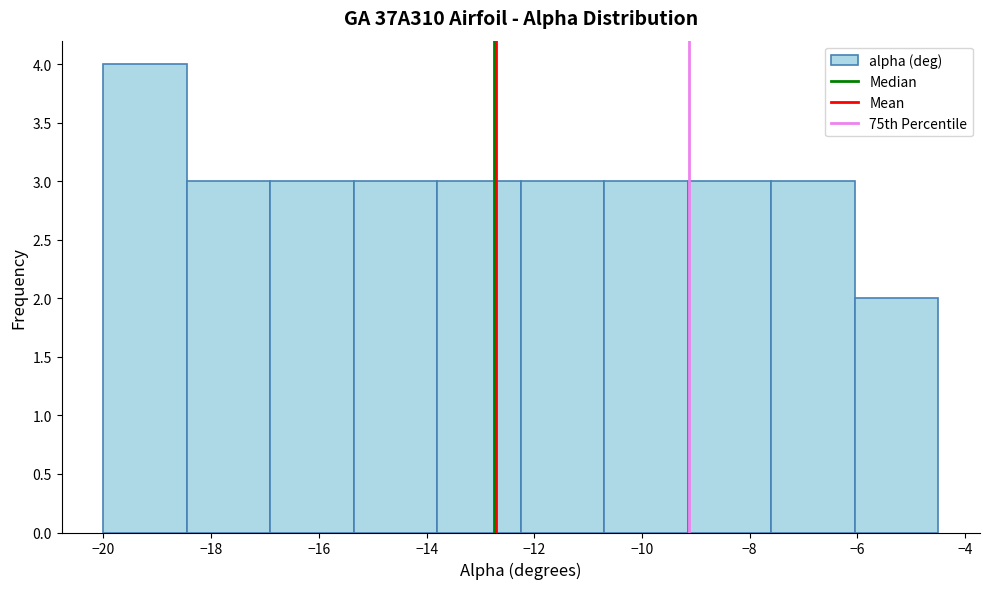

What is the height of the bar covering -7.60 to -6.05 on the x-axis? Neither the bar edges nor the heights are printed on the chart, so give them approximately, as read against the axes.

3